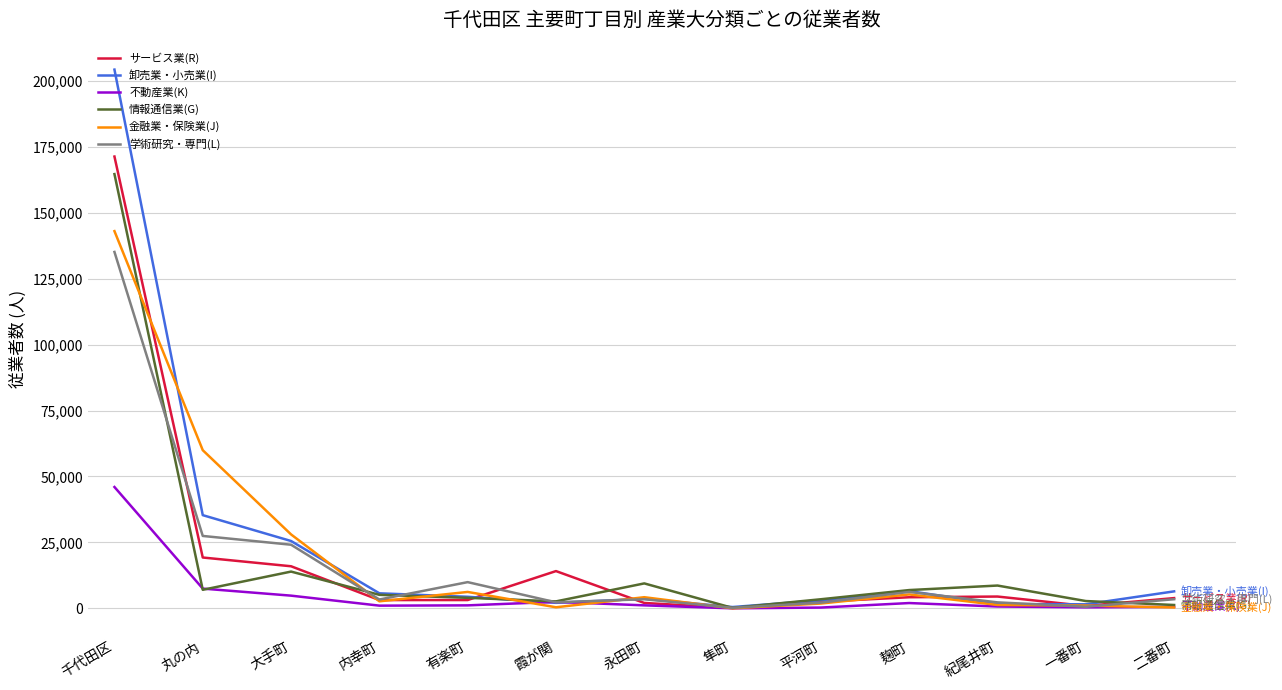

How many distinct data groups are displayed?

6